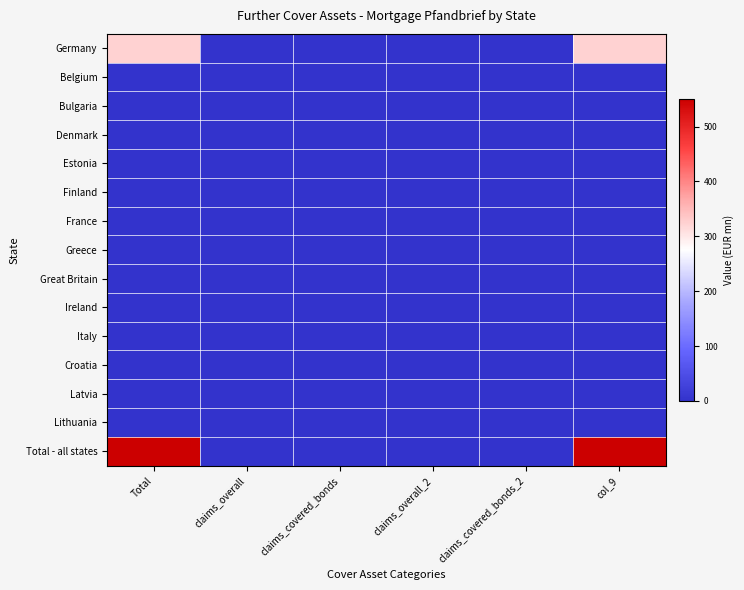

At which category is the sum across all series the highest?

Total